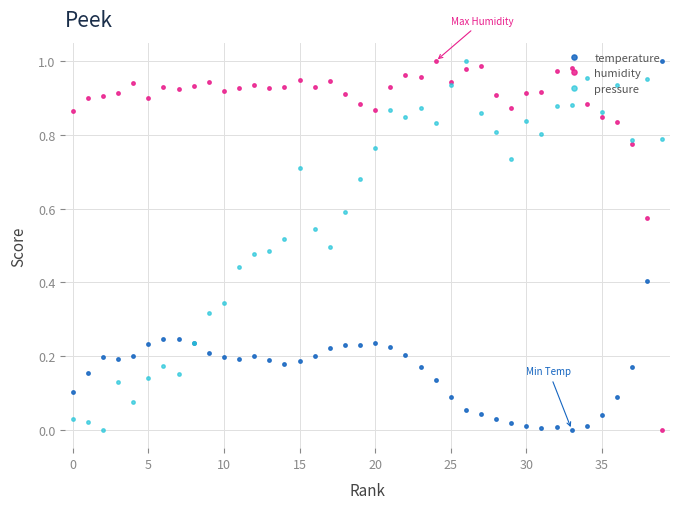

Which series has the largest total across all categories?

humidity